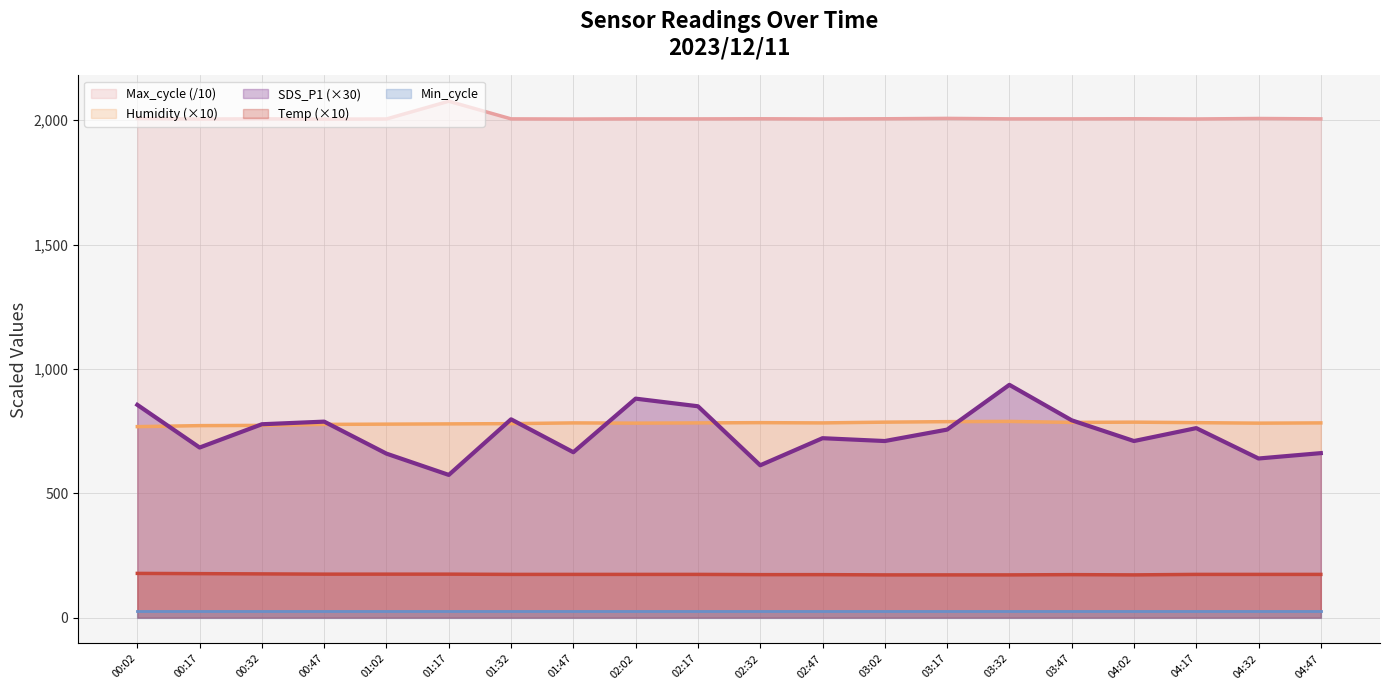

Reading left to right, what are all the values shown in this chart?

Max_cycle (/10): 00:02=2006.8	00:17=2004.4	00:32=2005.5	00:47=2004.0	01:02=2004.8	01:17=2076.0	01:32=2005.2	01:47=2004.5	02:02=2005.2	02:17=2005.1	02:32=2005.6	02:47=2004.8	03:02=2005.6	03:17=2007.1	03:32=2005.2	03:47=2005.2	04:02=2005.6	04:17=2004.8	04:32=2006.7	04:47=2005.2
Humidity (×10): 00:02=768.0	00:17=772.0	00:32=773.0	00:47=777.0	01:02=778.0	01:17=779.0	01:32=780.0	01:47=783.0	02:02=782.0	02:17=783.0	02:32=784.0	02:47=783.0	03:02=786.0	03:17=788.0	03:32=789.0	03:47=785.0	04:02=786.0	04:17=784.0	04:32=782.0	04:47=783.0
SDS_P1 (×30): 00:02=855.6	00:17=684.0	00:32=777.6	00:47=788.1	01:02=659.4	01:17=573.9	01:32=797.4	01:47=665.1	02:02=880.5	02:17=849.9	02:32=612.6	02:47=721.5	03:02=710.1	03:17=756.0	03:32=936.0	03:47=793.5	04:02=710.1	04:17=762.0	04:32=639.9	04:47=661.5
Temp (×10): 00:02=178.0	00:17=177.0	00:32=176.0	00:47=175.0	01:02=175.0	01:17=175.0	01:32=174.0	01:47=174.0	02:02=174.0	02:17=174.0	02:32=173.0	02:47=173.0	03:02=172.0	03:17=172.0	03:32=172.0	03:47=173.0	04:02=172.0	04:17=174.0	04:32=174.0	04:47=174.0
Min_cycle: 00:02=28.0	00:17=28.0	00:32=28.0	00:47=28.0	01:02=28.0	01:17=28.0	01:32=28.0	01:47=28.0	02:02=28.0	02:17=28.0	02:32=28.0	02:47=28.0	03:02=28.0	03:17=28.0	03:32=28.0	03:47=28.0	04:02=28.0	04:17=28.0	04:32=28.0	04:47=28.0